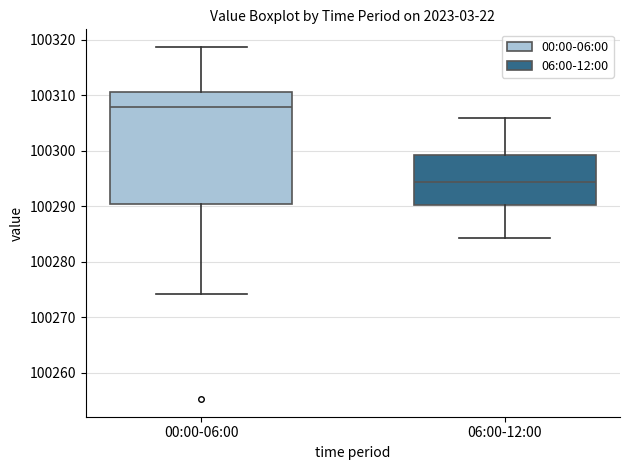

Which box has the highest median line?

00:00-06:00